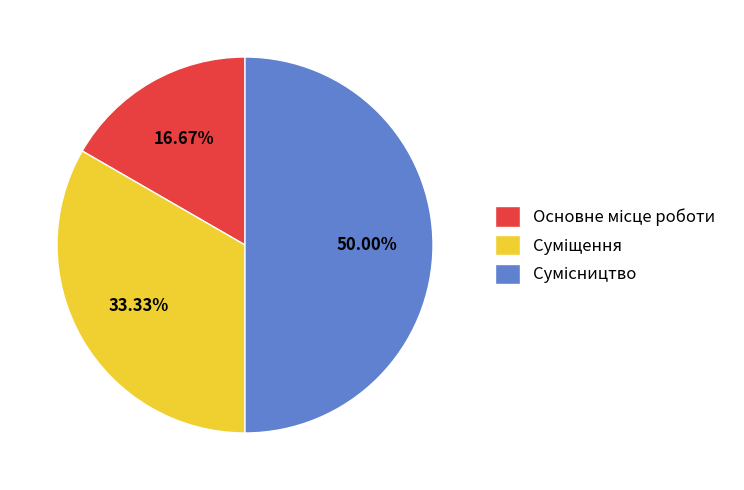

What is the largest slice in the pie chart?

Сумісництво